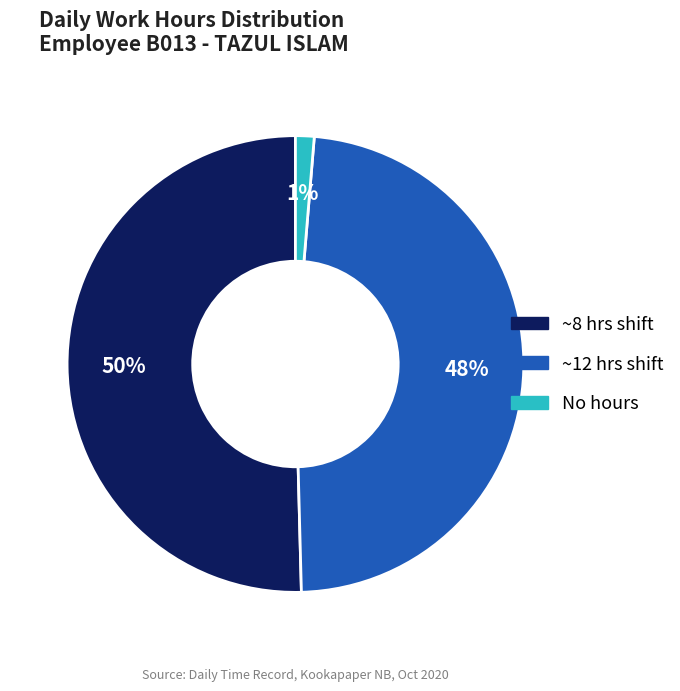

The ~8 hrs shift slice represents 64% of the pie. True or false?

False